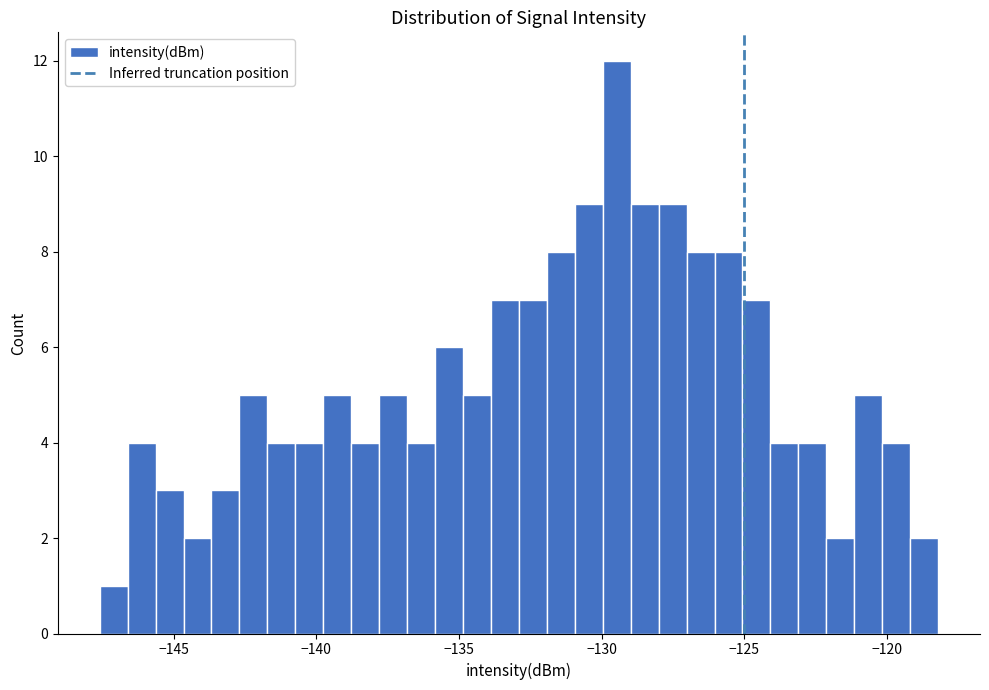

Read against the x-axis, roughly where is the centre of the tallest bar?

-129.5